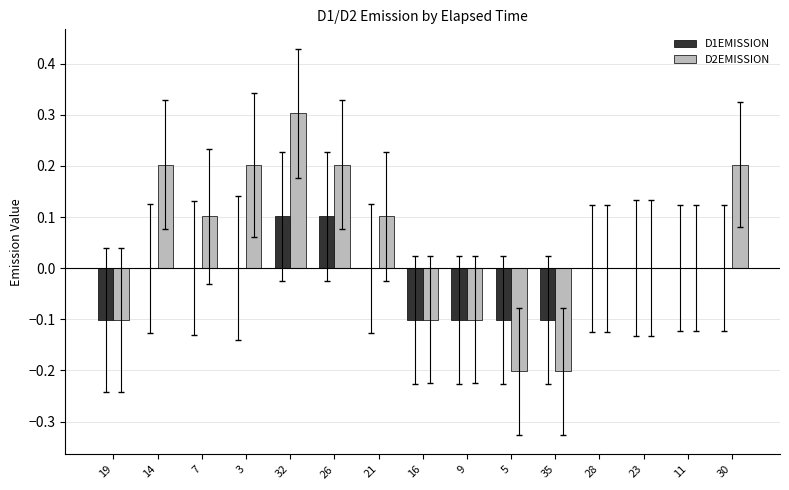

Does the chart contain stacked bars?

No